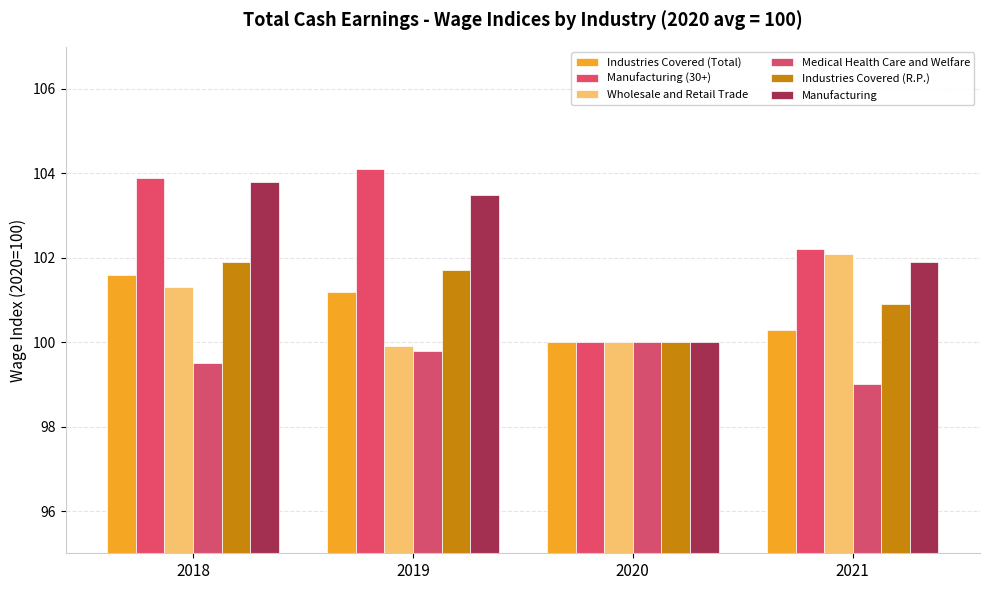

At which label does Industries Covered (Total) reach its minimum?

2020